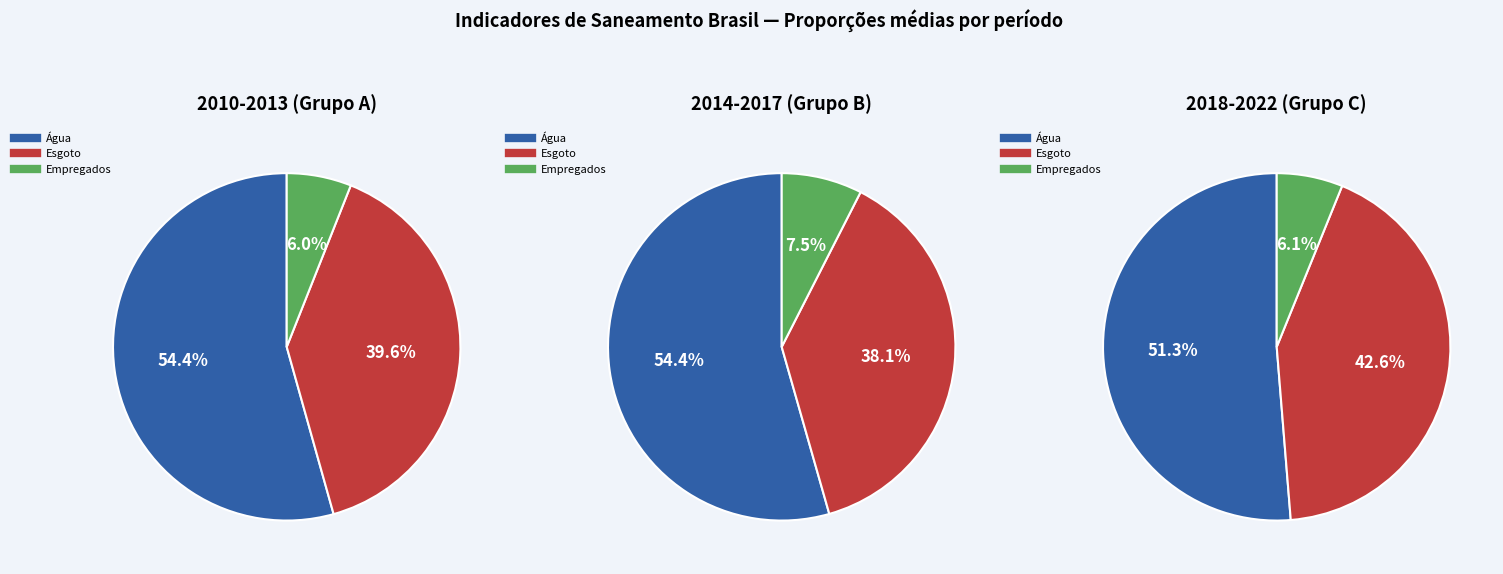

Is 2022 the majority of the pie?

No